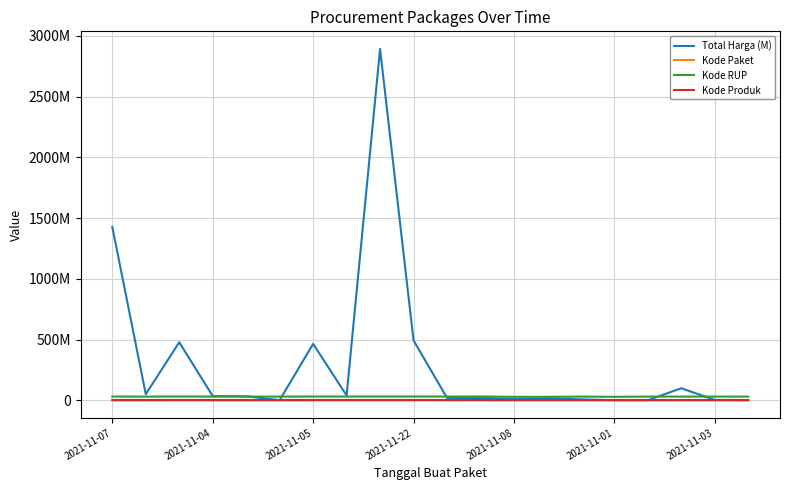

Is this an area chart (filled region under the line)?

No